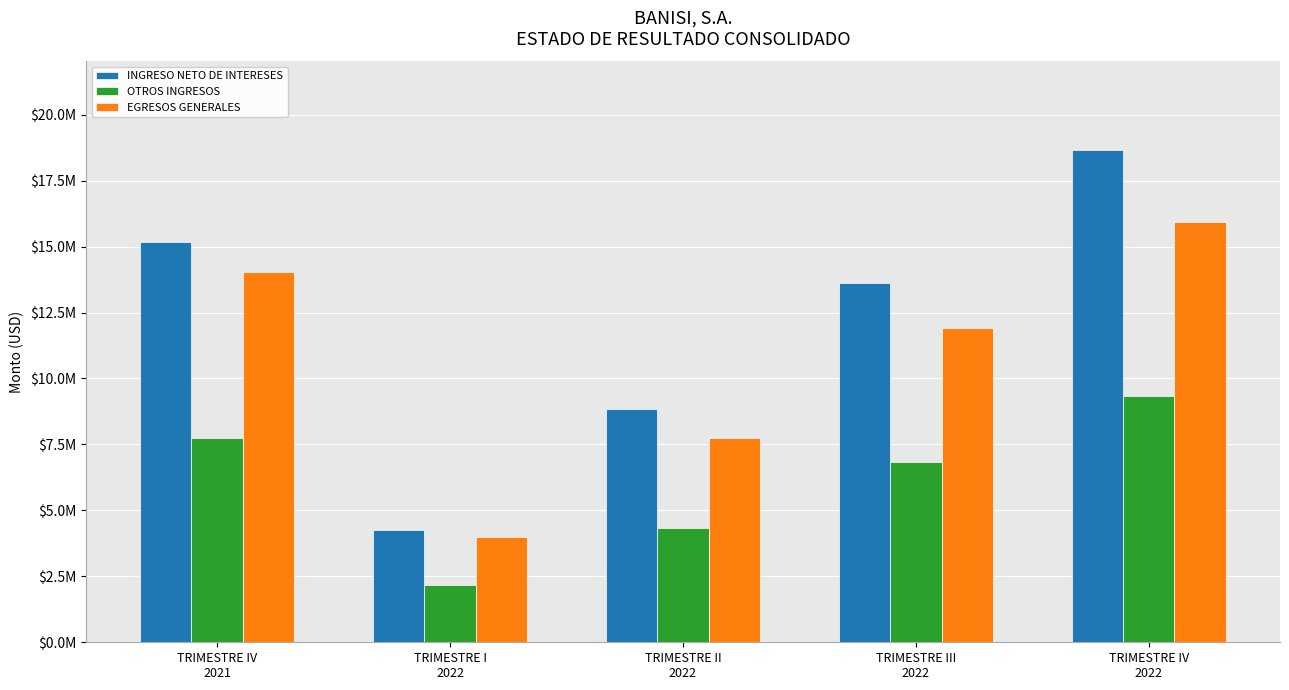

Where is INGRESO NETO DE INTERESES nearest to the value 11449337?

TRIMESTRE III
2022